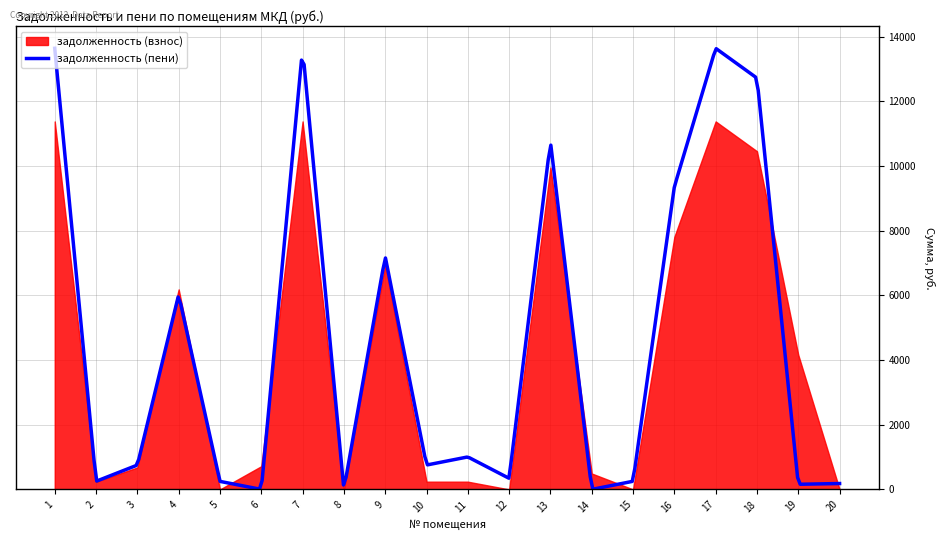

Between 4 and 7, which series saw the biggest shift?

задолженность (пени)